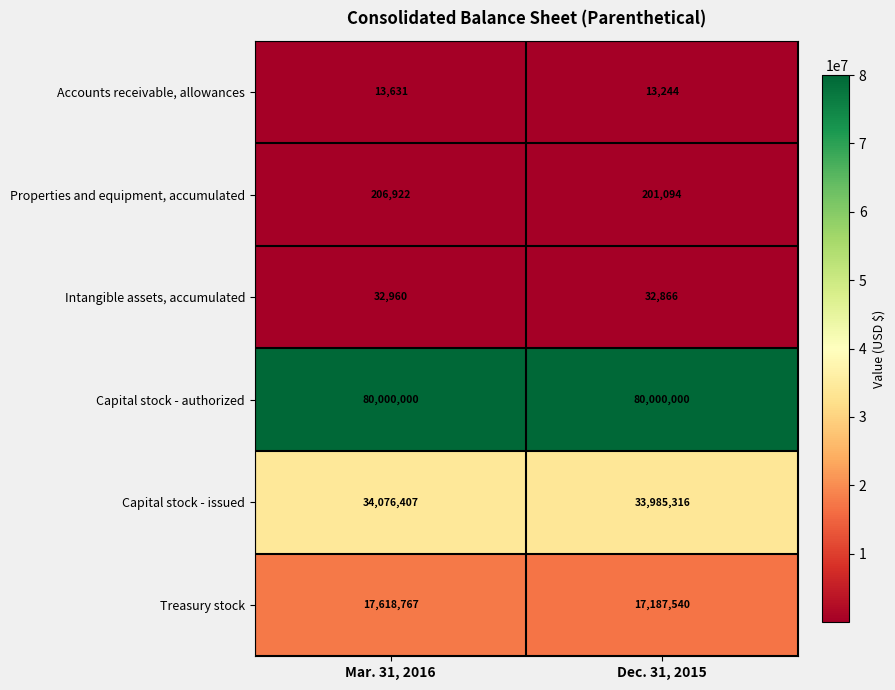

What is the difference between the maximum and minimum values in the Accounts receivable, allowances series?

387